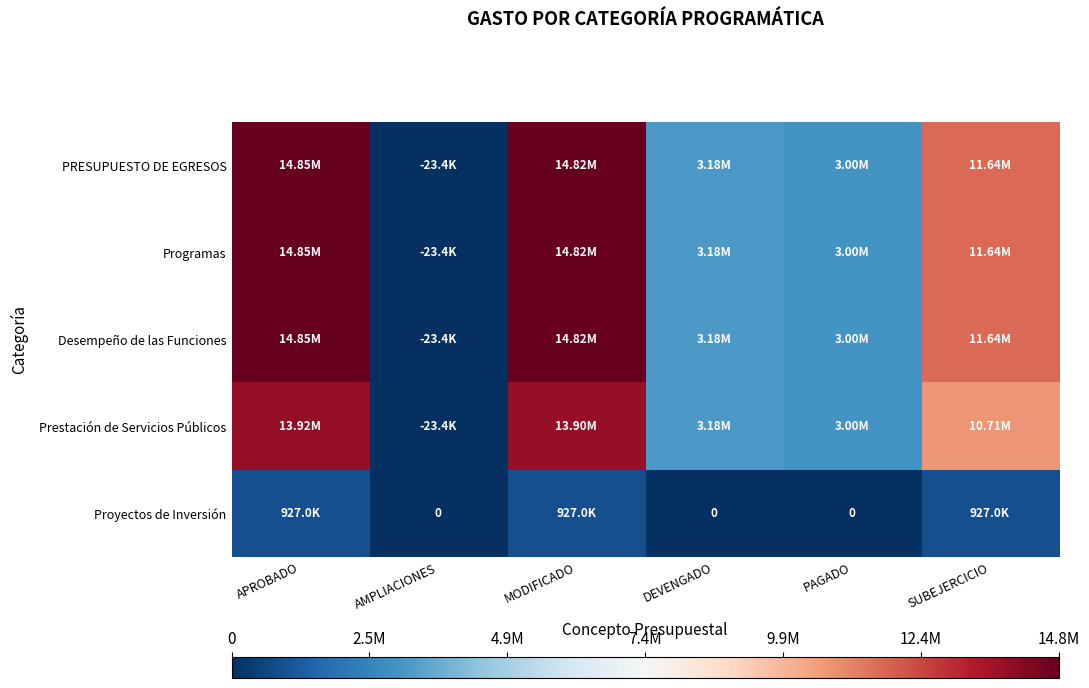

The value of Desempeño de las Funciones at AMPLIACIONES is 40596.3. True or false?

False